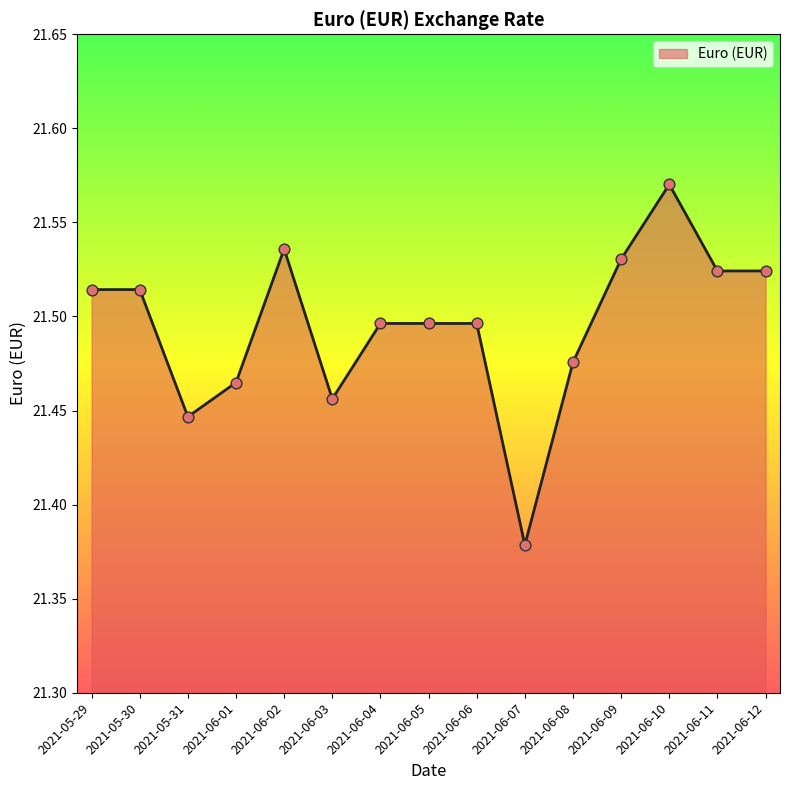

Which has a higher value, 2021-06-12 or 2021-06-01?

2021-06-12